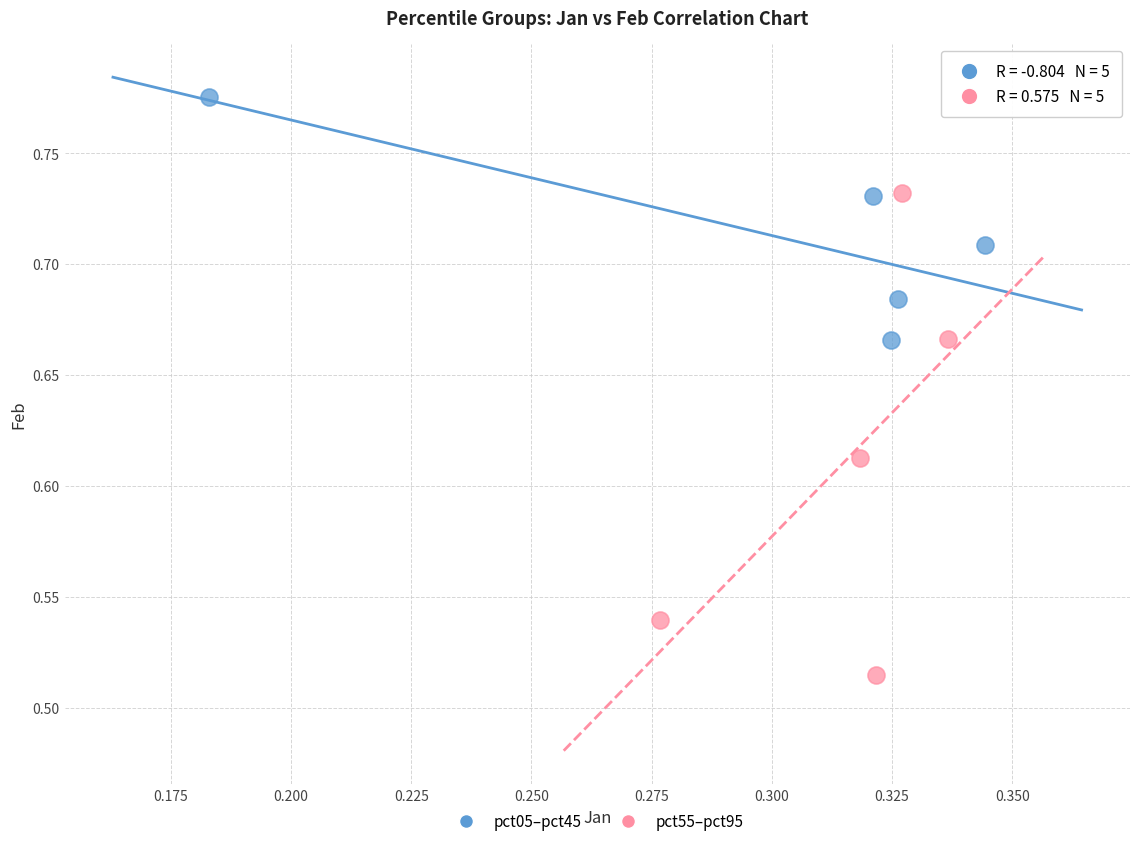

Which series has the largest Y range (max minus min)?

pct55–pct95